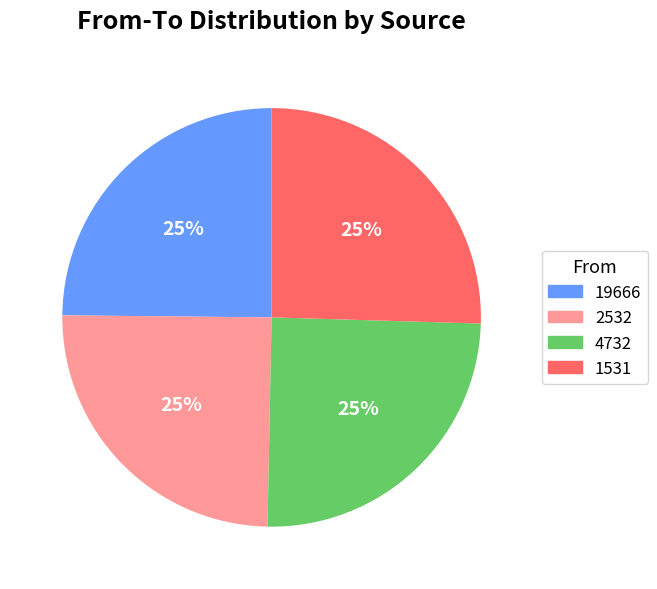

How many slices are in this pie chart?

4